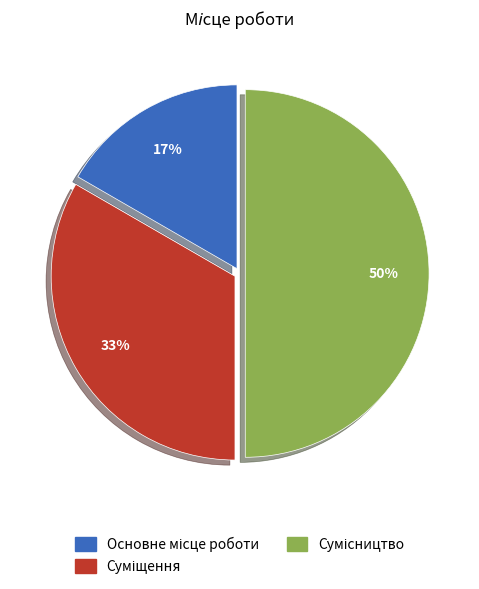

To the nearest percent, what is the average slice percentage?

33%